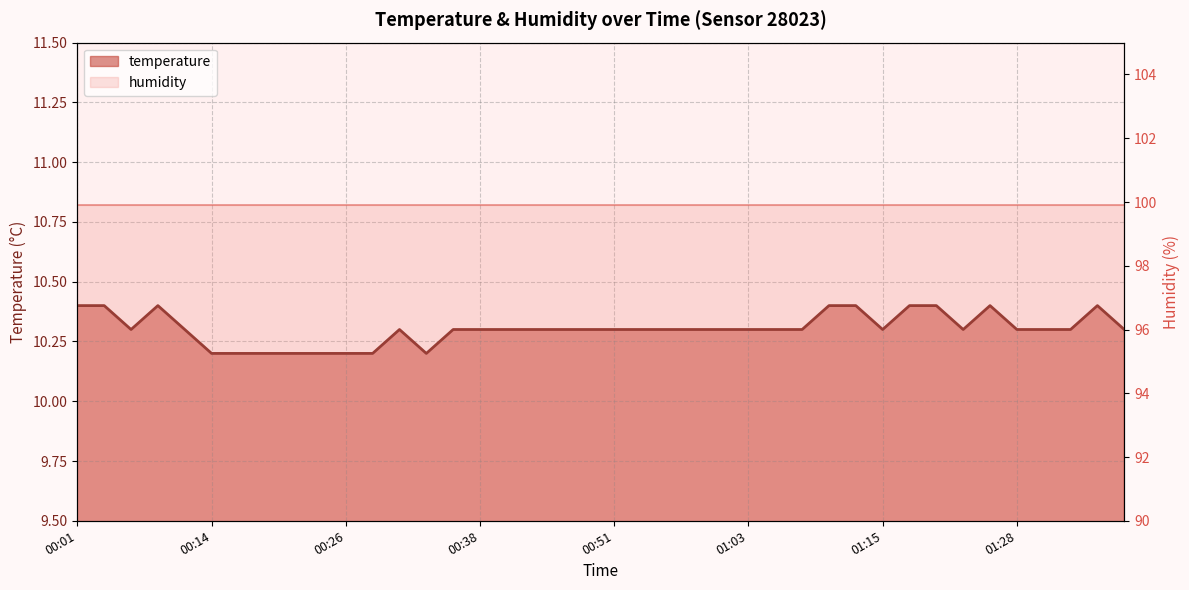

What is the label of the 16th point from the right?

01:01